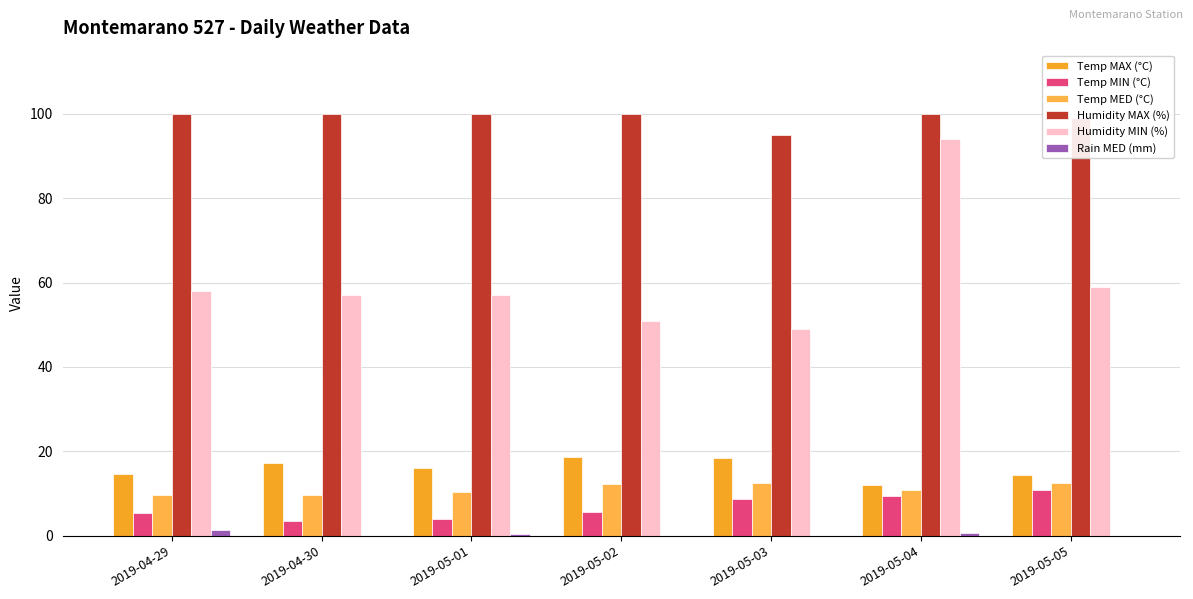

List the series in order of their peak value, highest first.

Humidity MAX (%), Humidity MIN (%), Temp MAX (°C), Temp MED (°C), Temp MIN (°C), Rain MED (mm)